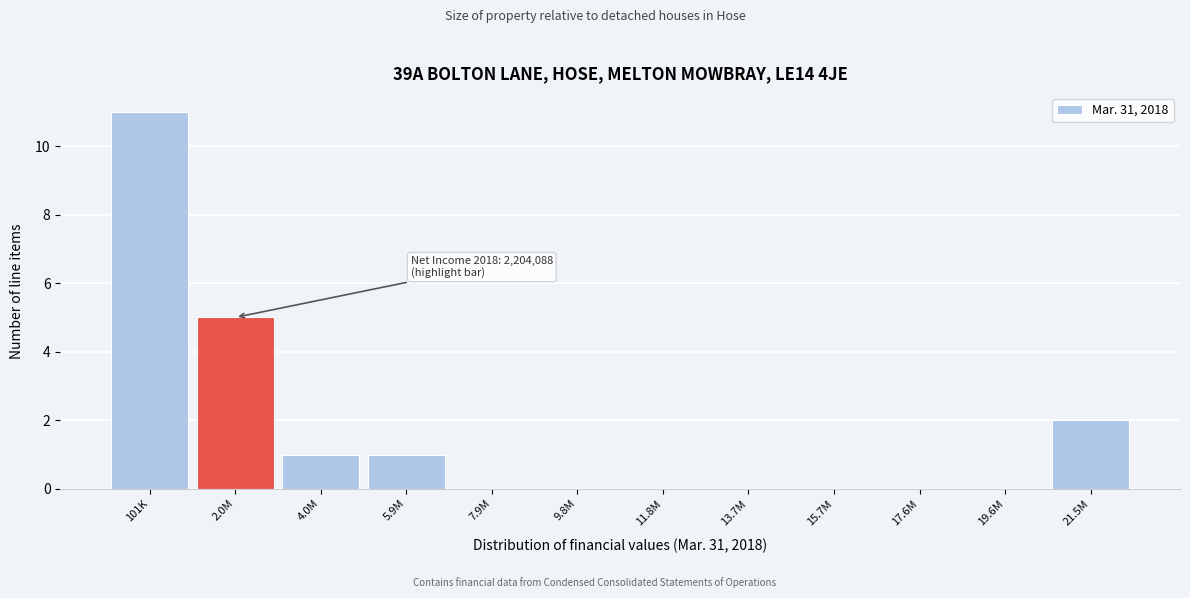

Reading right to left, list all the values displayed in this chart.

21.5M=2	19.6M=0	17.6M=0	15.7M=0	13.7M=0	11.8M=0	9.8M=0	7.9M=0	5.9M=1	4.0M=1	2.0M=5	101K=11